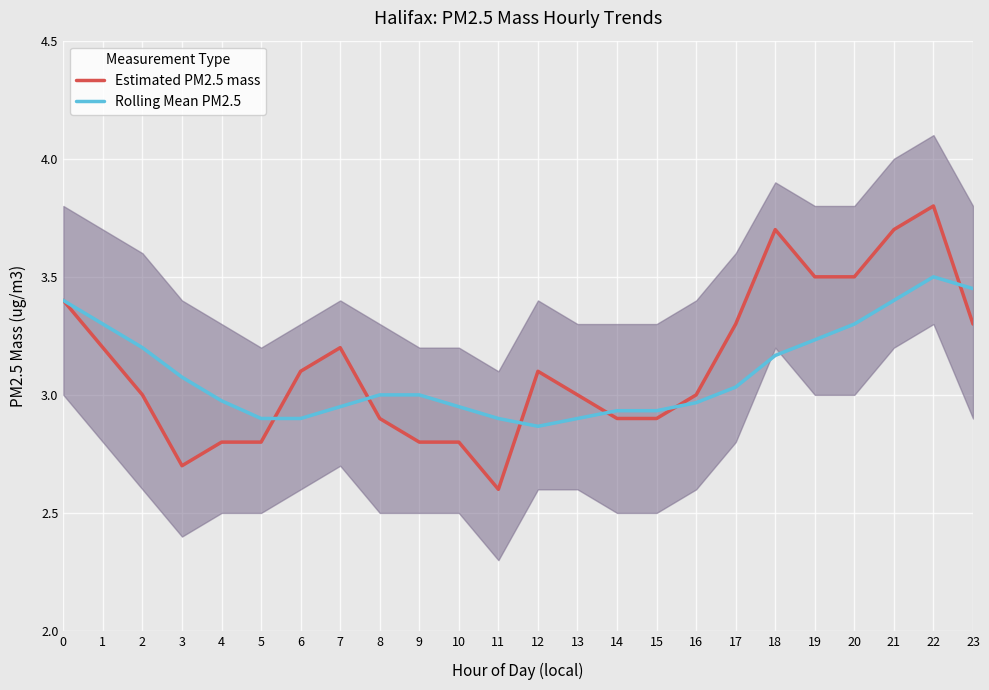

Reading right to left, transcribe all the data shown in this chart.

Estimated PM2.5 mass: 23=3.3	22=3.8	21=3.7	20=3.5	19=3.5	18=3.7	17=3.3	16=3.0	15=2.9	14=2.9	13=3.0	12=3.1	11=2.6	10=2.8	9=2.8	8=2.9	7=3.2	6=3.1	5=2.8	4=2.8	3=2.7	2=3.0	1=3.2	0=3.4
Rolling Mean PM2.5: 23=3.5	22=3.5	21=3.4	20=3.3	19=3.2	18=3.2	17=3.0	16=3.0	15=2.9	14=2.9	13=2.9	12=2.9	11=2.9	10=3.0	9=3.0	8=3.0	7=3.0	6=2.9	5=2.9	4=3.0	3=3.1	2=3.2	1=3.3	0=3.4